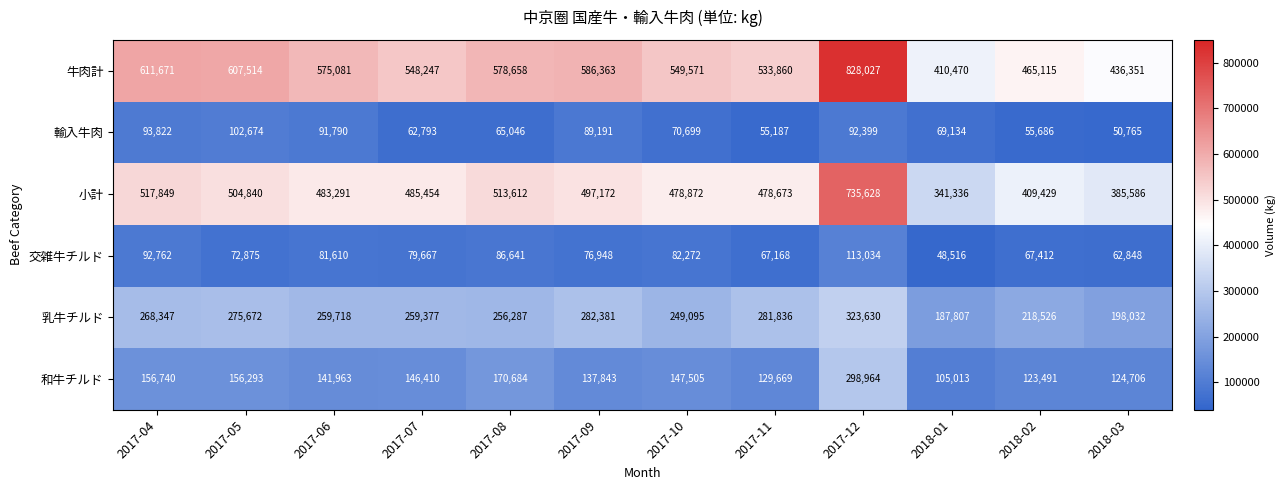

At which category is the sum across all series the highest?

2017-12